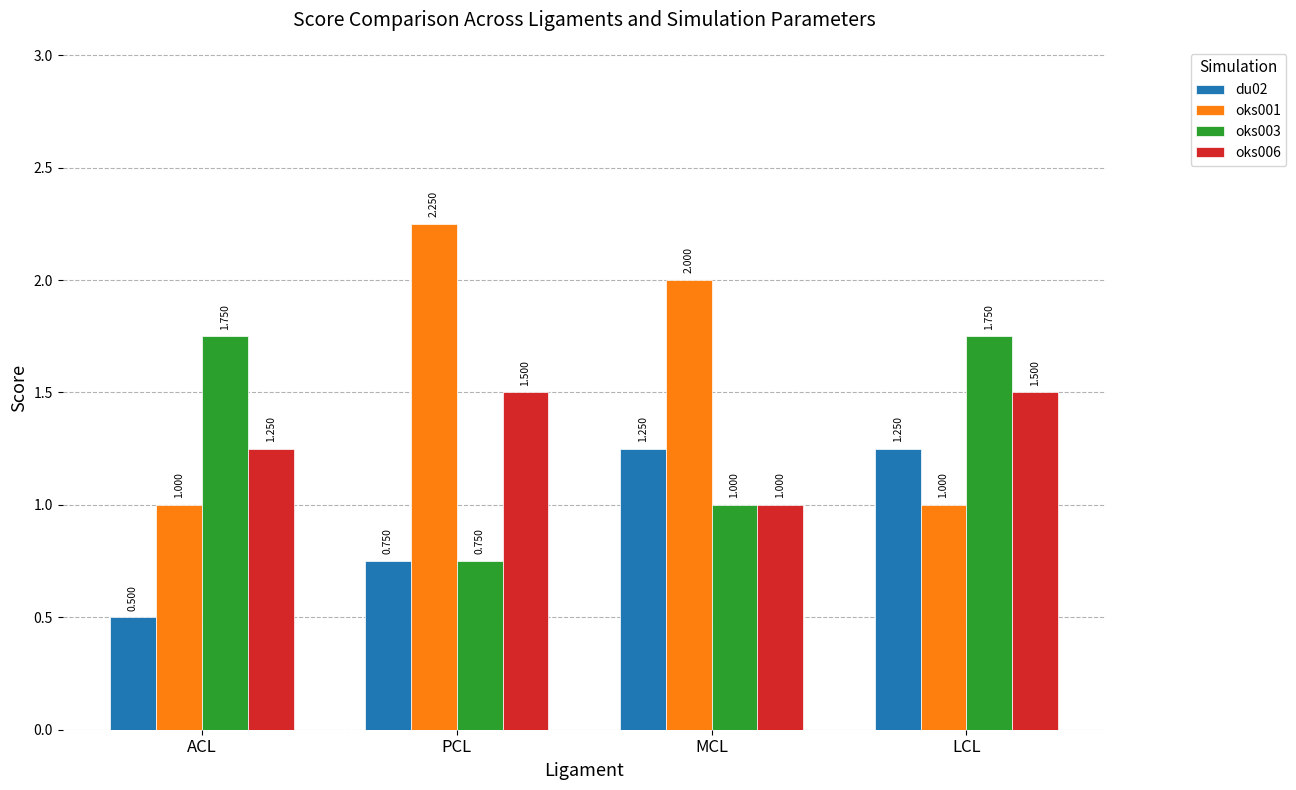

Which series has the largest range (max minus min)?

oks001